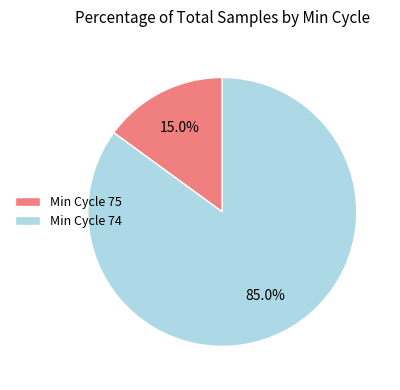

Which category has the biggest portion of the pie?

Min Cycle 74